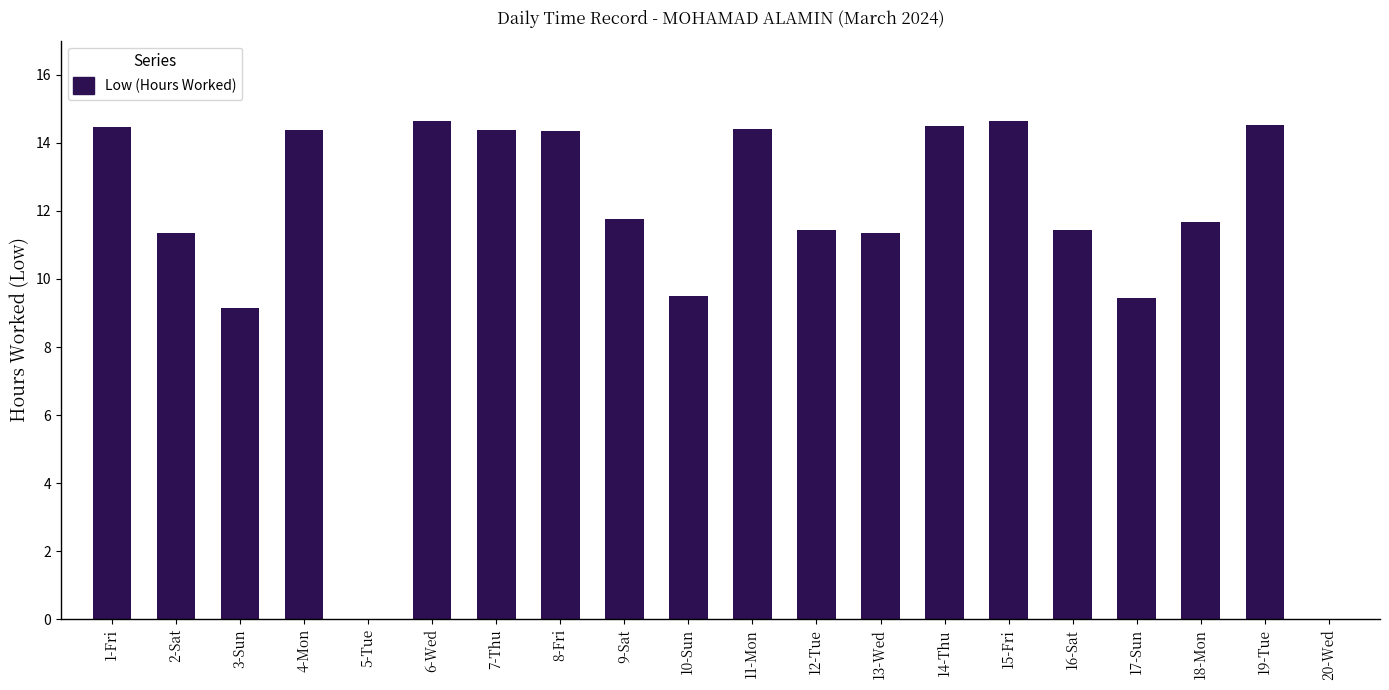

What is the difference between the values at 4-Mon and 12-Tue?

2.9